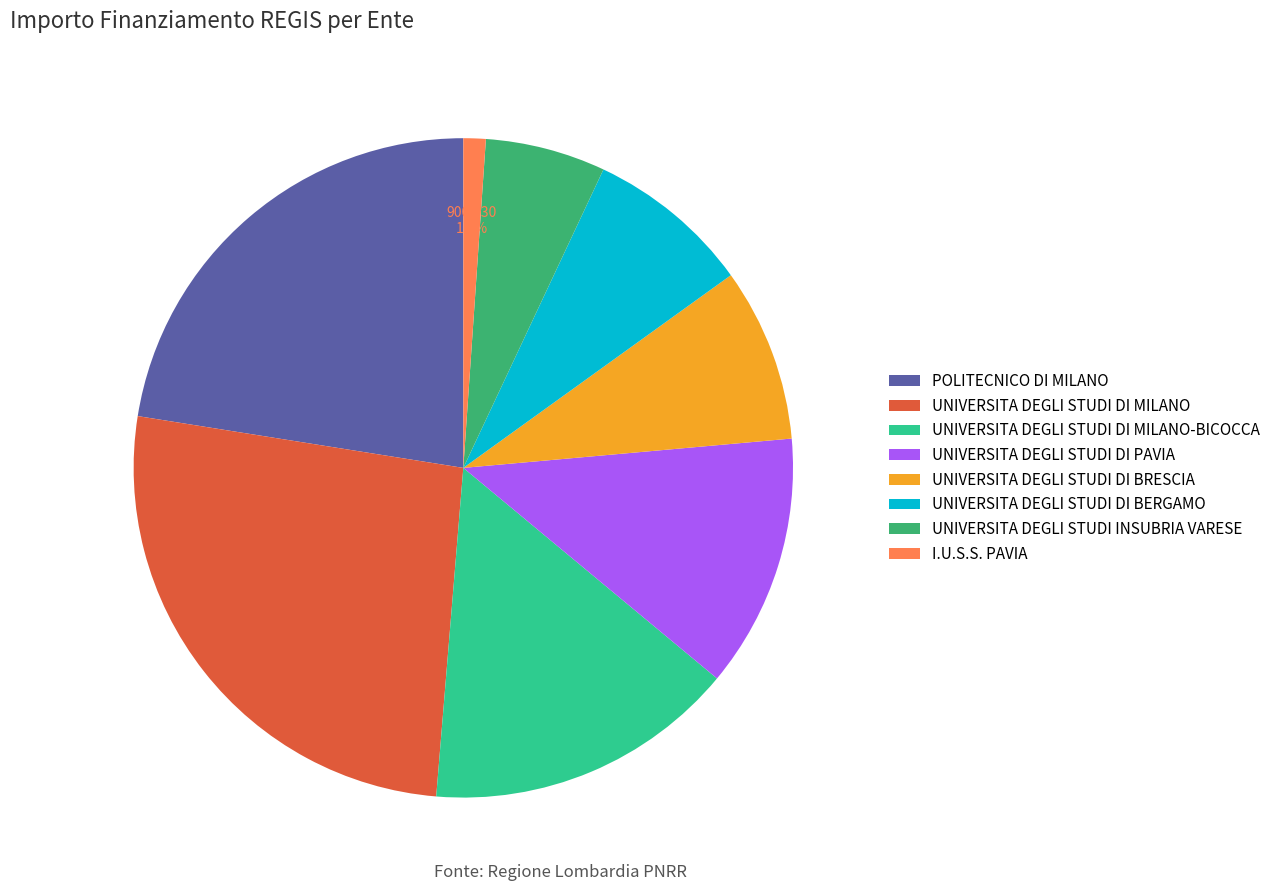

Do UNIVERSITA DEGLI STUDI DI BRESCIA and POLITECNICO DI MILANO together represent more than half of the pie?

No